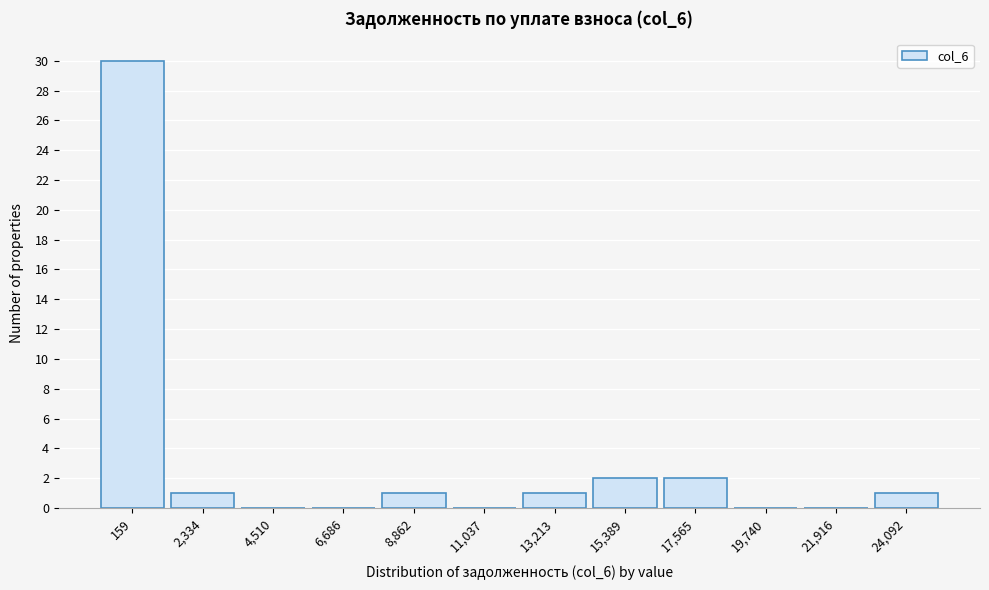

Reading left to right, extract all data points from this chart.

159=30	2,334=1	4,510=0	6,686=0	8,862=1	11,037=0	13,213=1	15,389=2	17,565=2	19,740=0	21,916=0	24,092=1